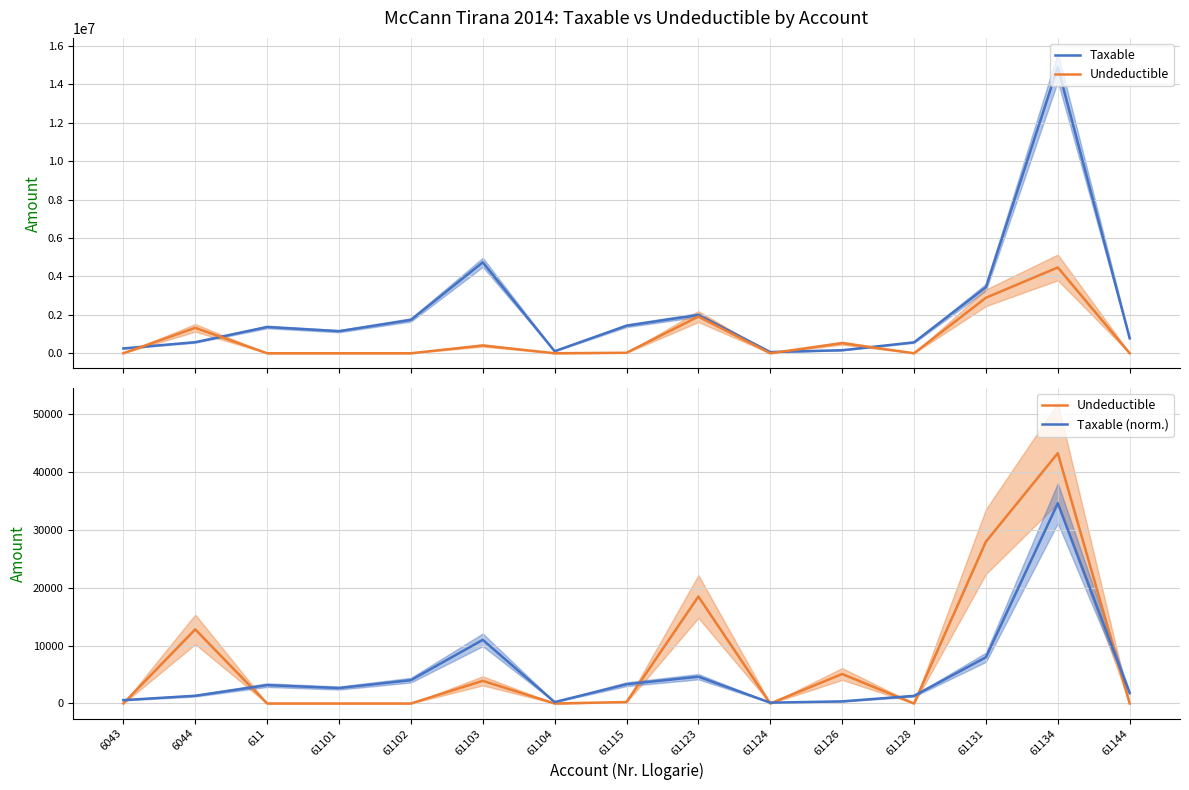

Count the number of data series in this chart.

3